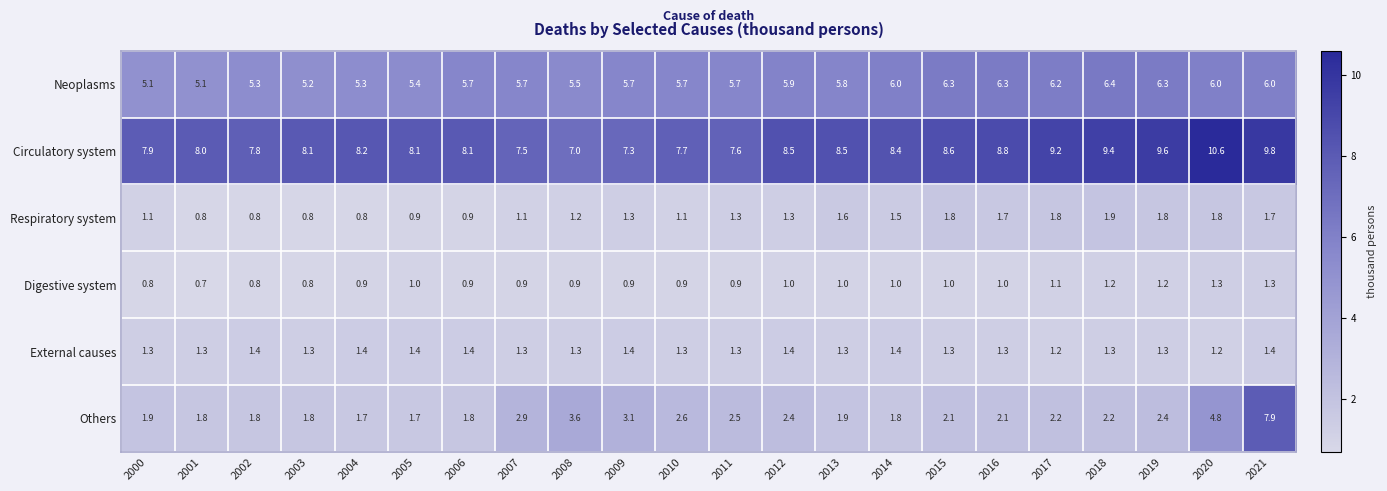

What is the spread (max minus min) of values at 2000?

7.1